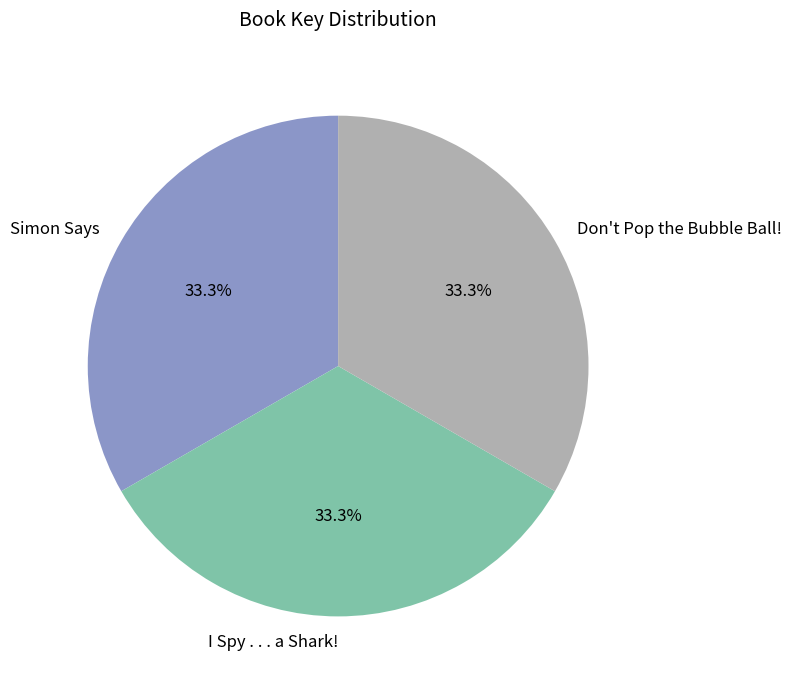

What is the total percentage of I Spy . . . a Shark! and Simon Says?

66.7%